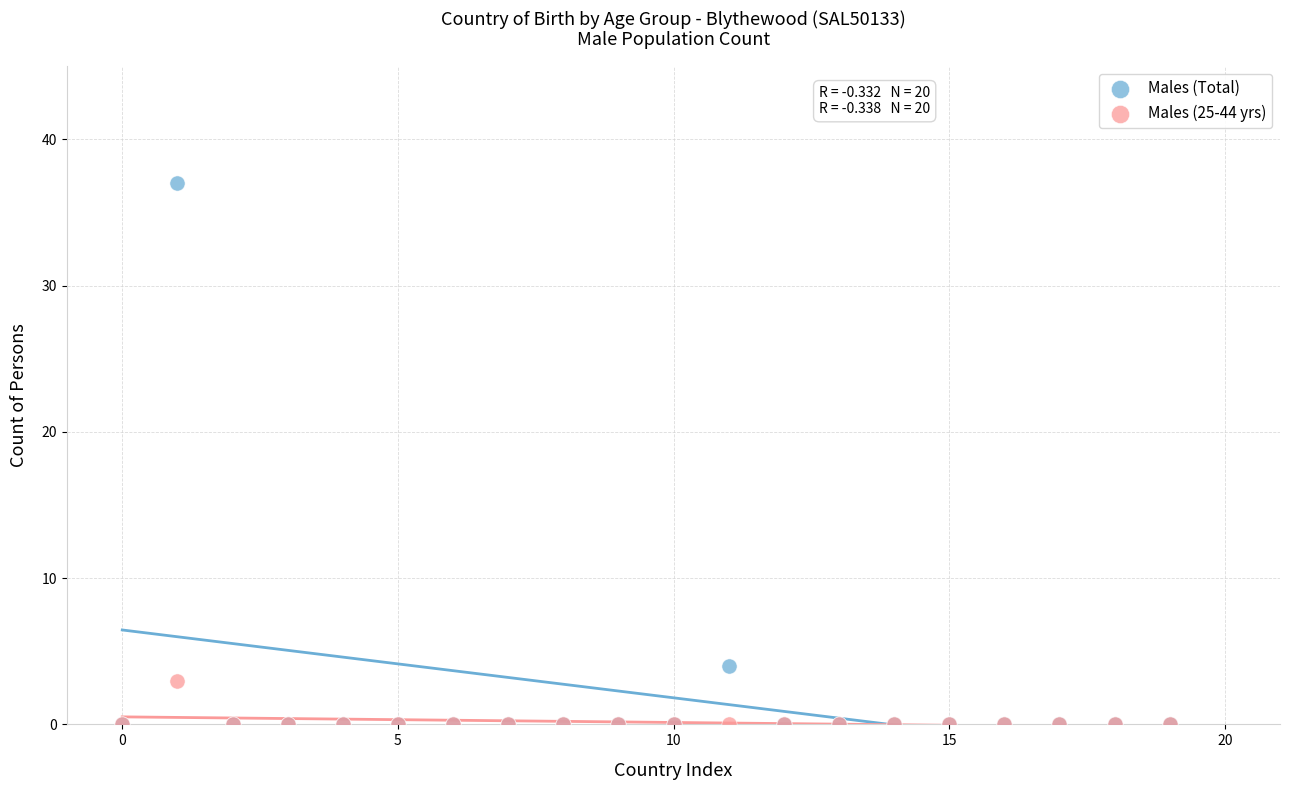

Across all series, what Y value is closest to 18?

4